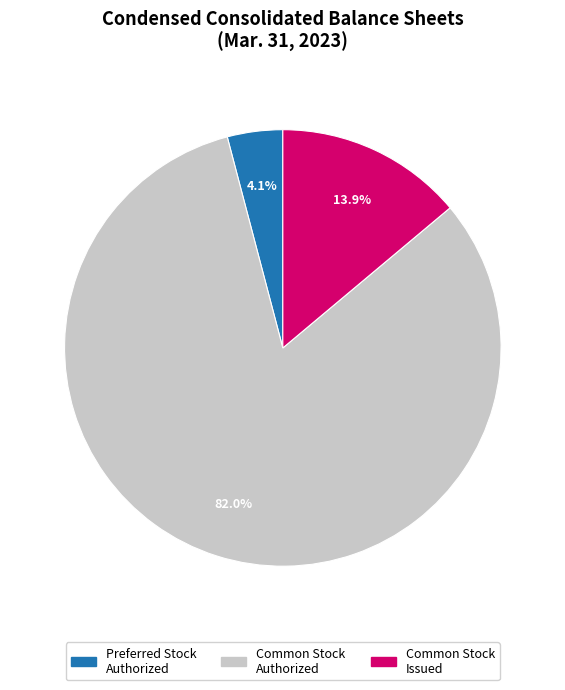

Does any single category account for the majority?

Yes